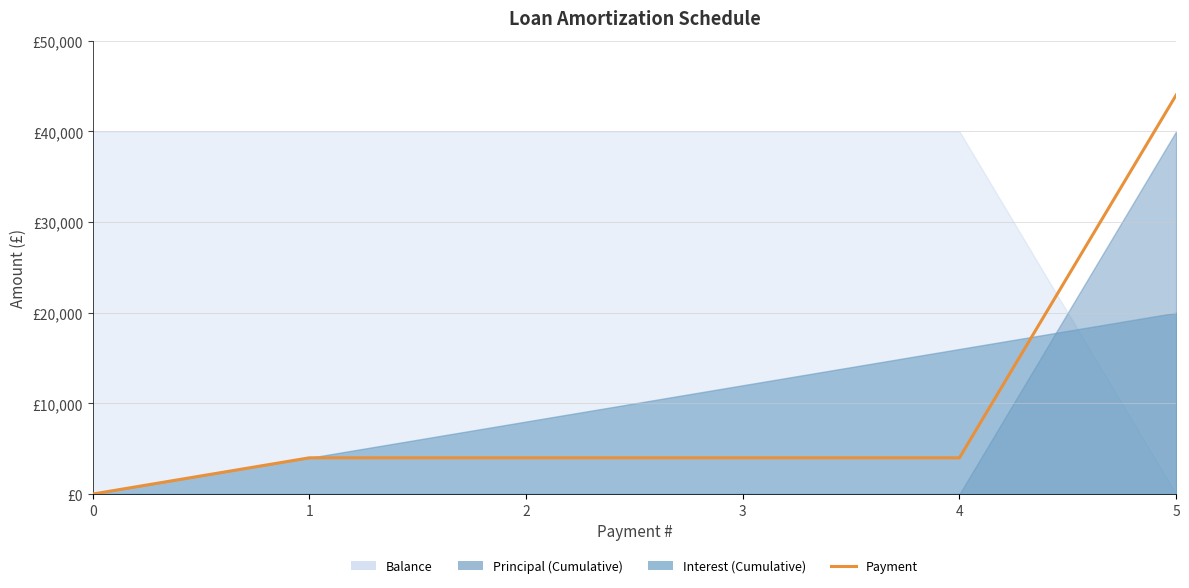

At which category does the chart reach its peak across all series?

5